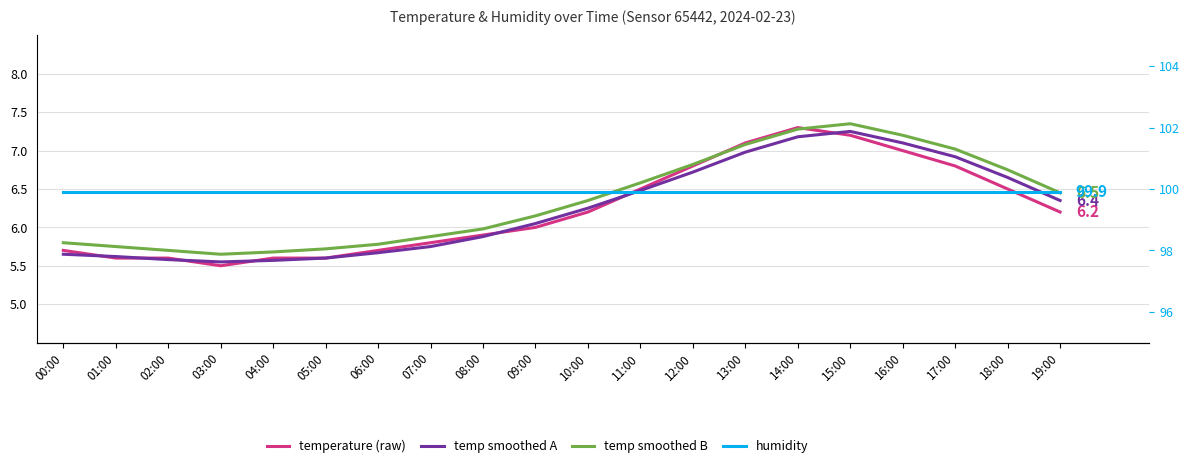

Is it true that temperature (raw) equals 2.0 at 18:00?

False